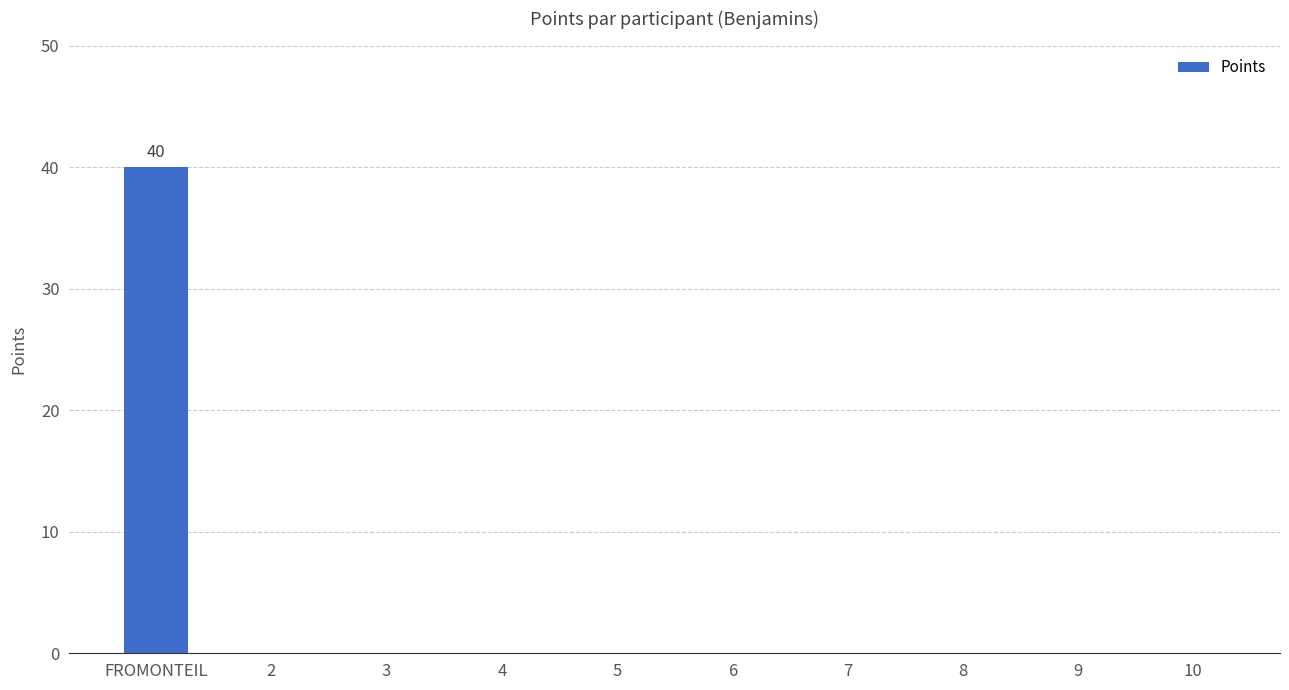

Are the bars horizontal?

No